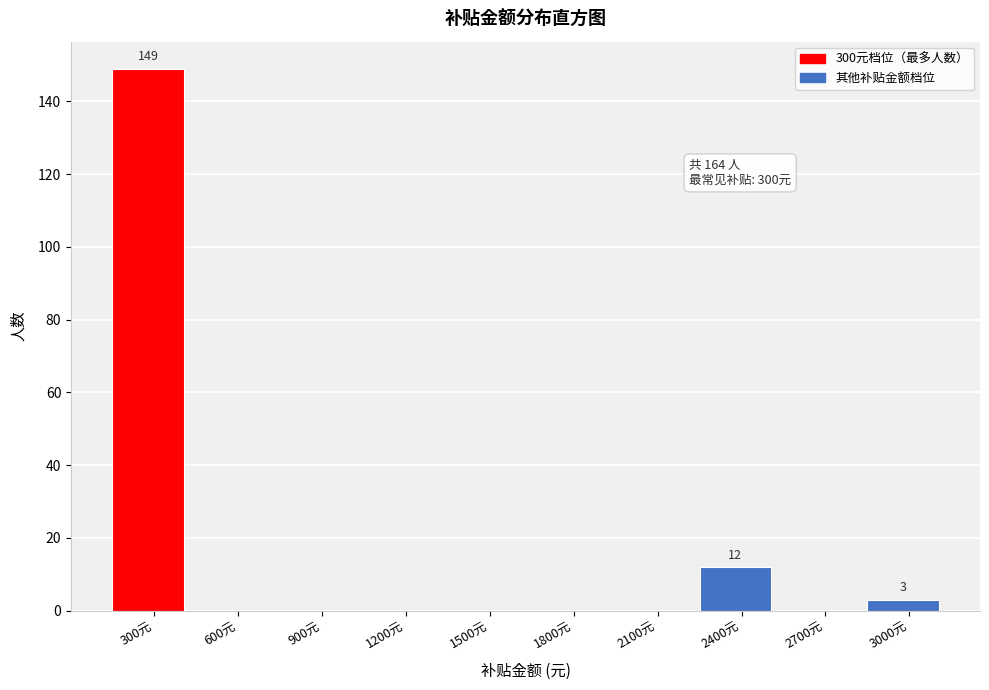

Reading left to right, transcribe all the data shown in this chart.

300元=149	600元=0	900元=0	1200元=0	1500元=0	1800元=0	2100元=0	2400元=12	2700元=0	3000元=3